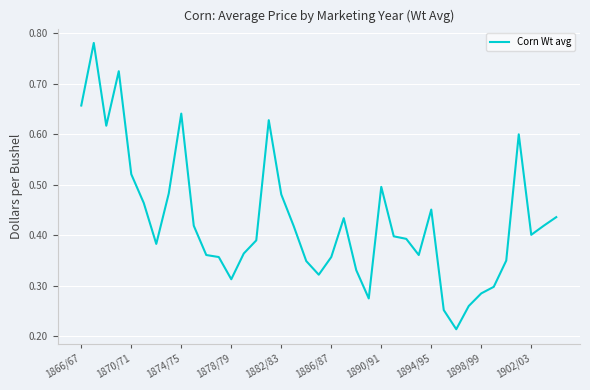

Does the chart have visible grid lines?

Yes